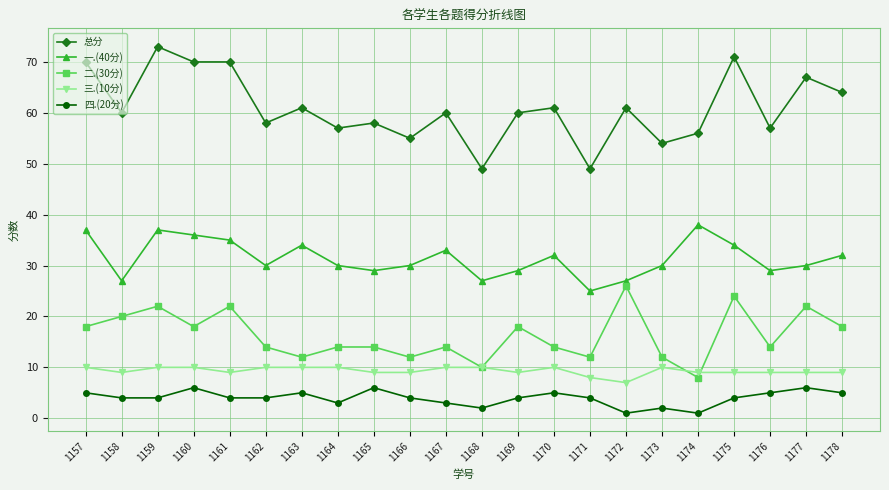

What is the smallest value displayed?

1